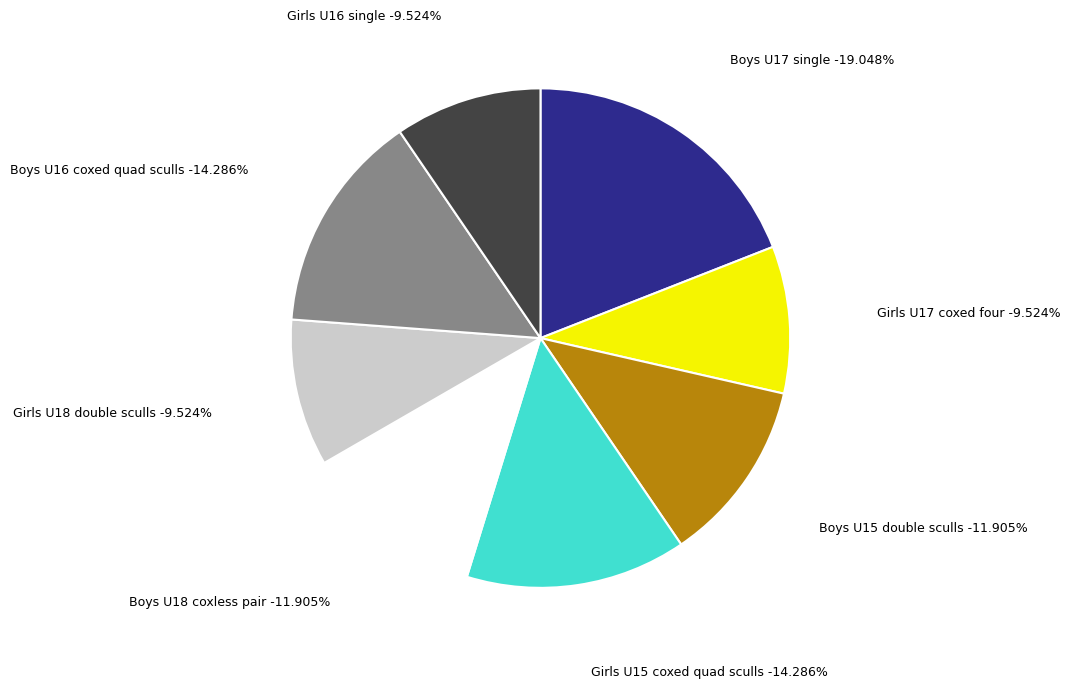

How many segments does this pie chart have?

8